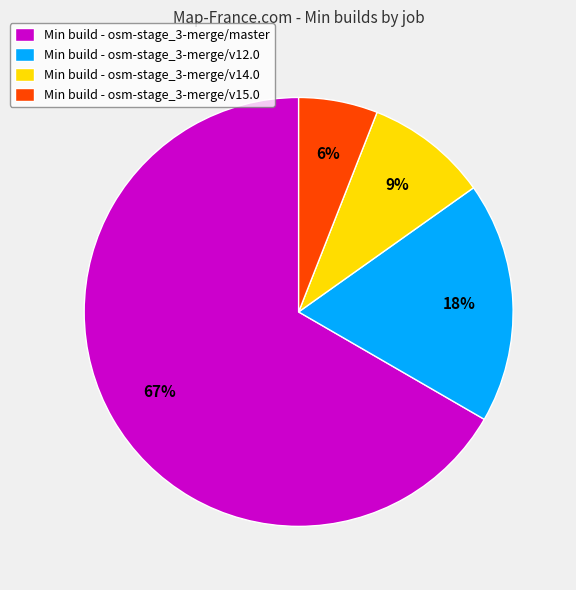

To the nearest percent, what is the average slice percentage?

25%